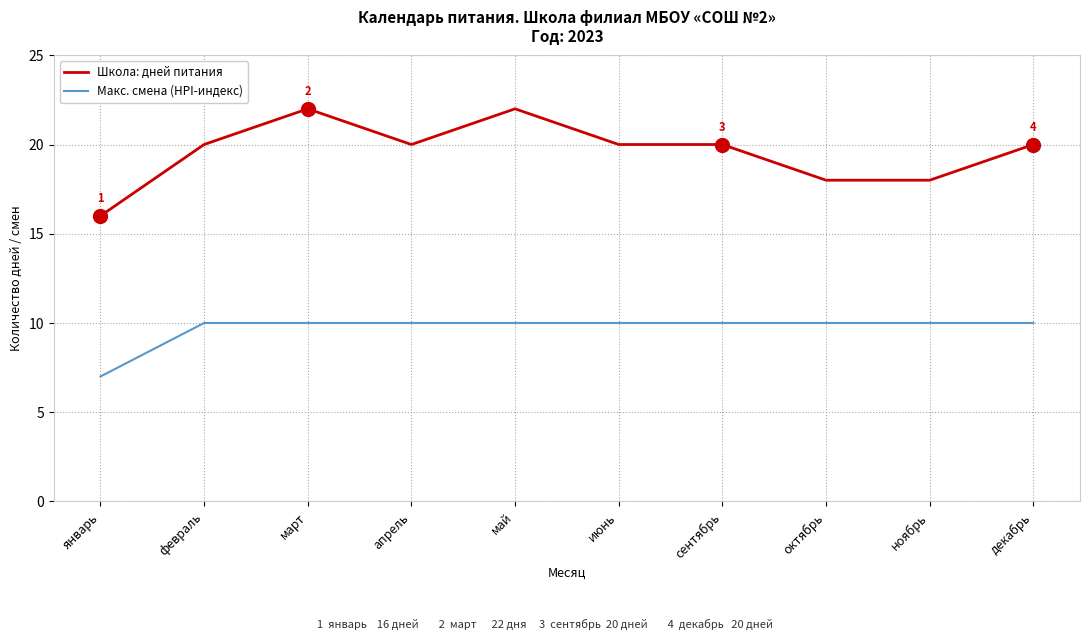

Which label corresponds to the smallest value in the chart?

январь